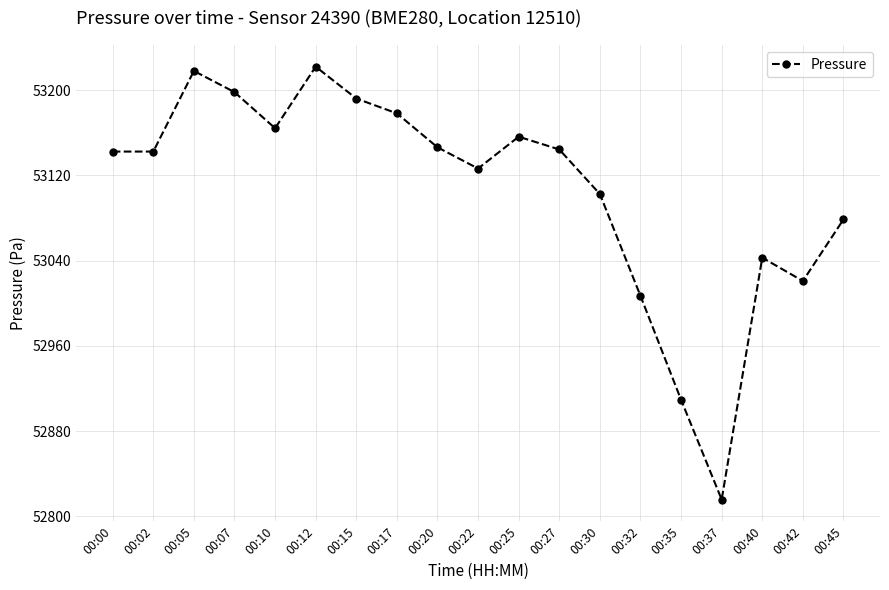

Where does the data first go above 53142?

00:00